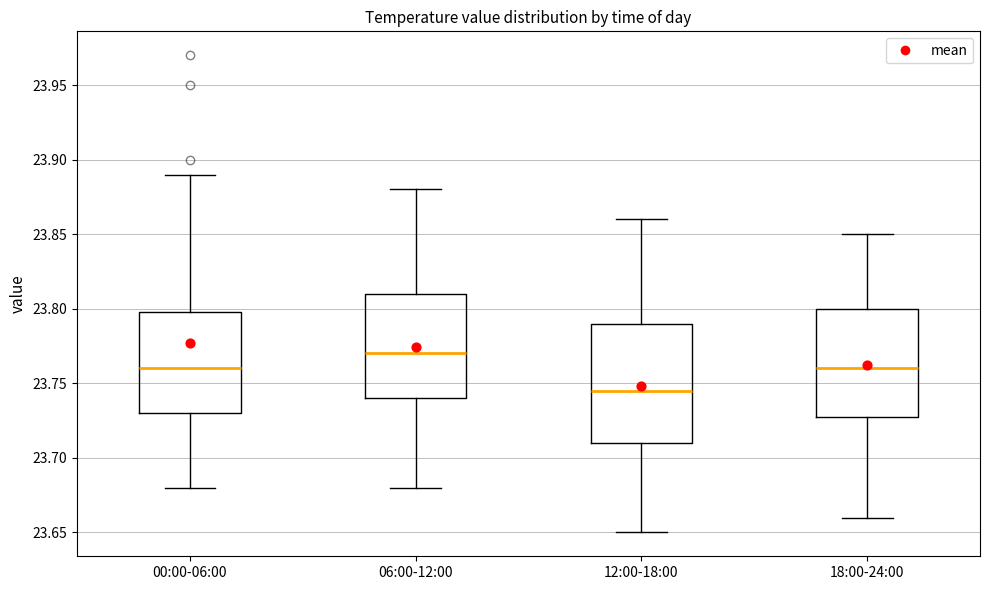

Which box's median line is the highest?

06:00-12:00